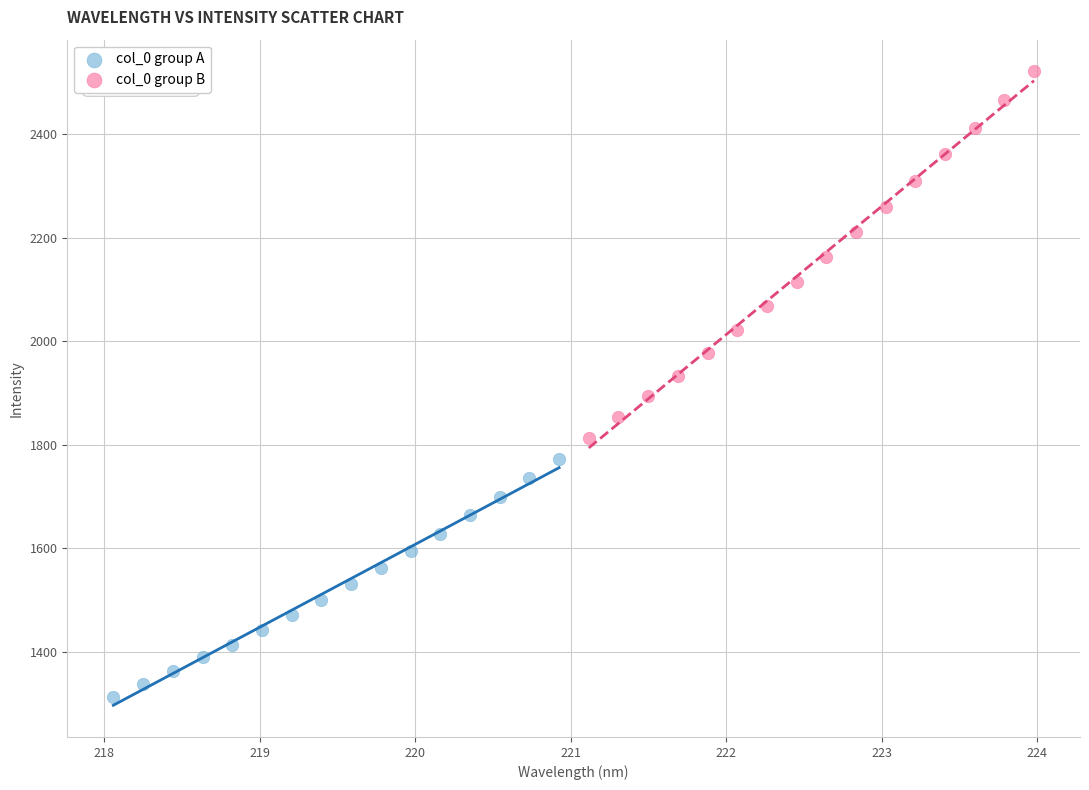

Which series reaches the minimum Y coordinate?

col_0 group A